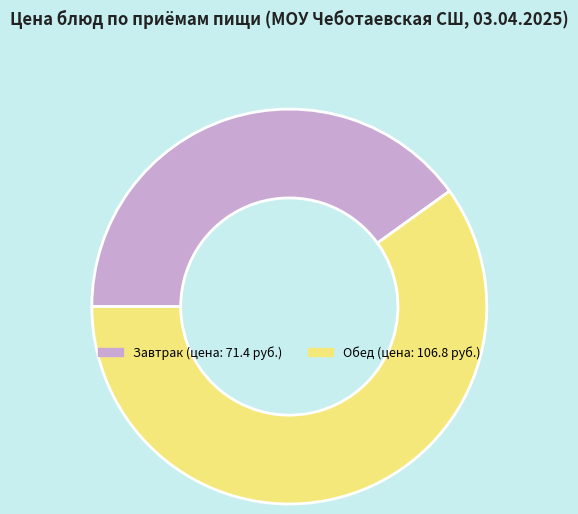

Is there a majority slice in this chart?

Yes